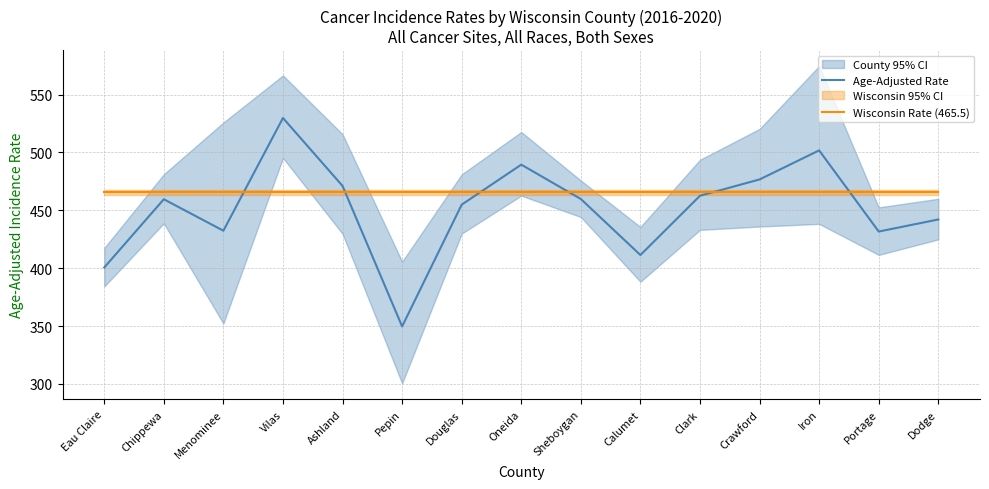

What is the total value across all series at Sheboygan?

925.3